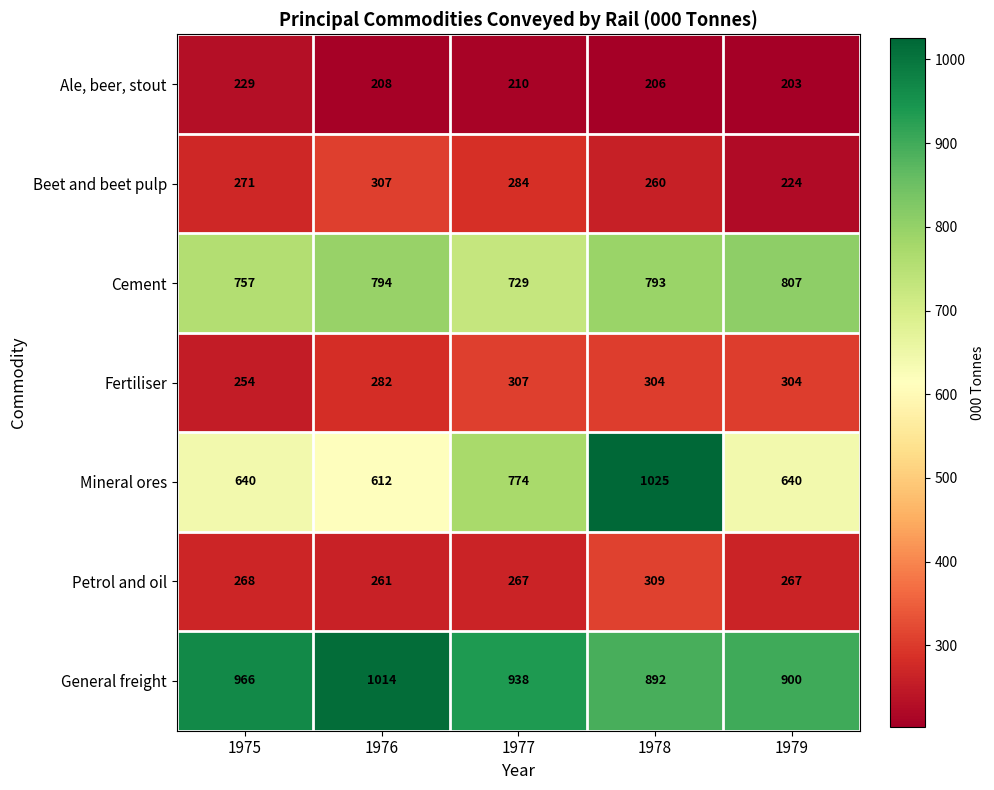

Rank the series at 1979 from lowest to highest value.

Ale, beer, stout, Beet and beet pulp, Petrol and oil, Fertiliser, Mineral ores, Cement, General freight